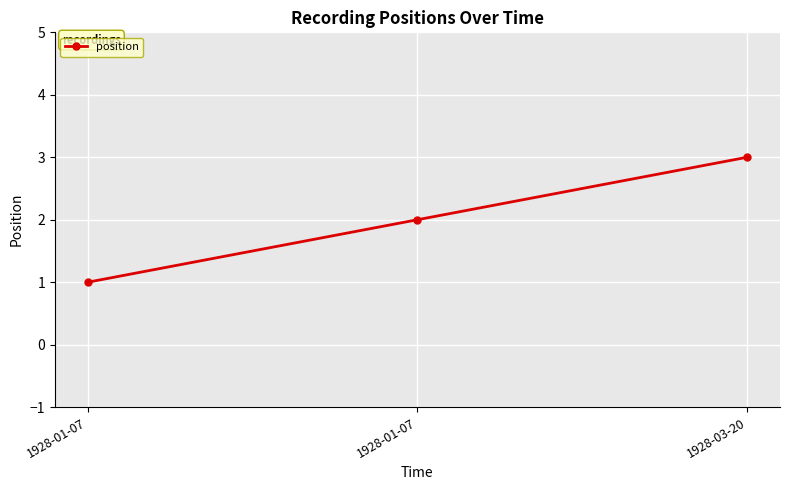

What is the change in value from 1928-01-07 to 1928-03-20?

+2